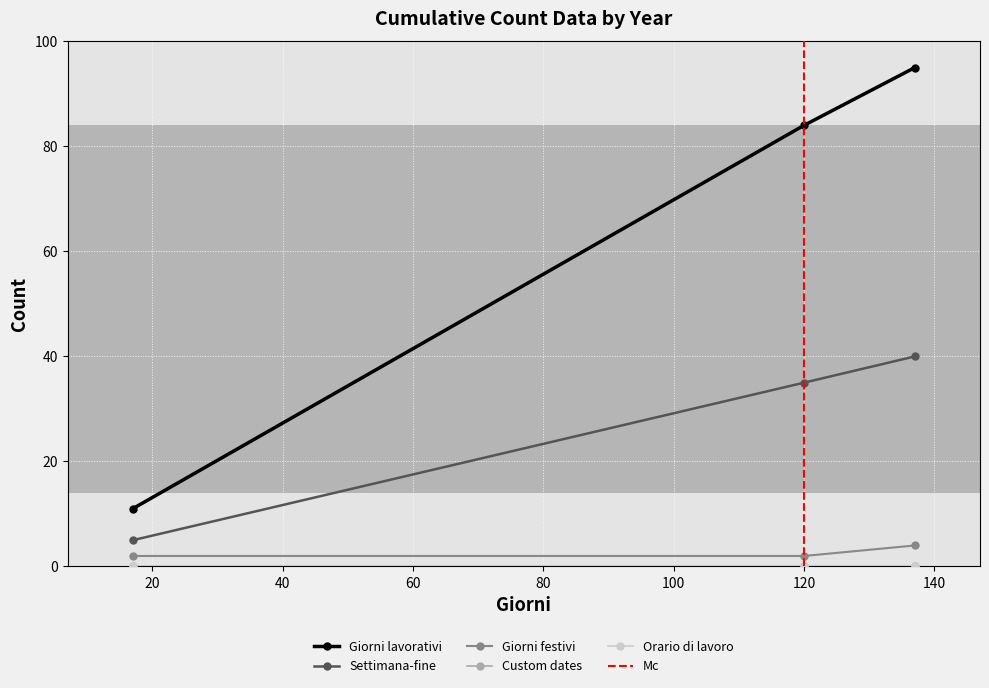

What is the approximate value of Giorni lavorativi at 120, to the nearest 5?

85